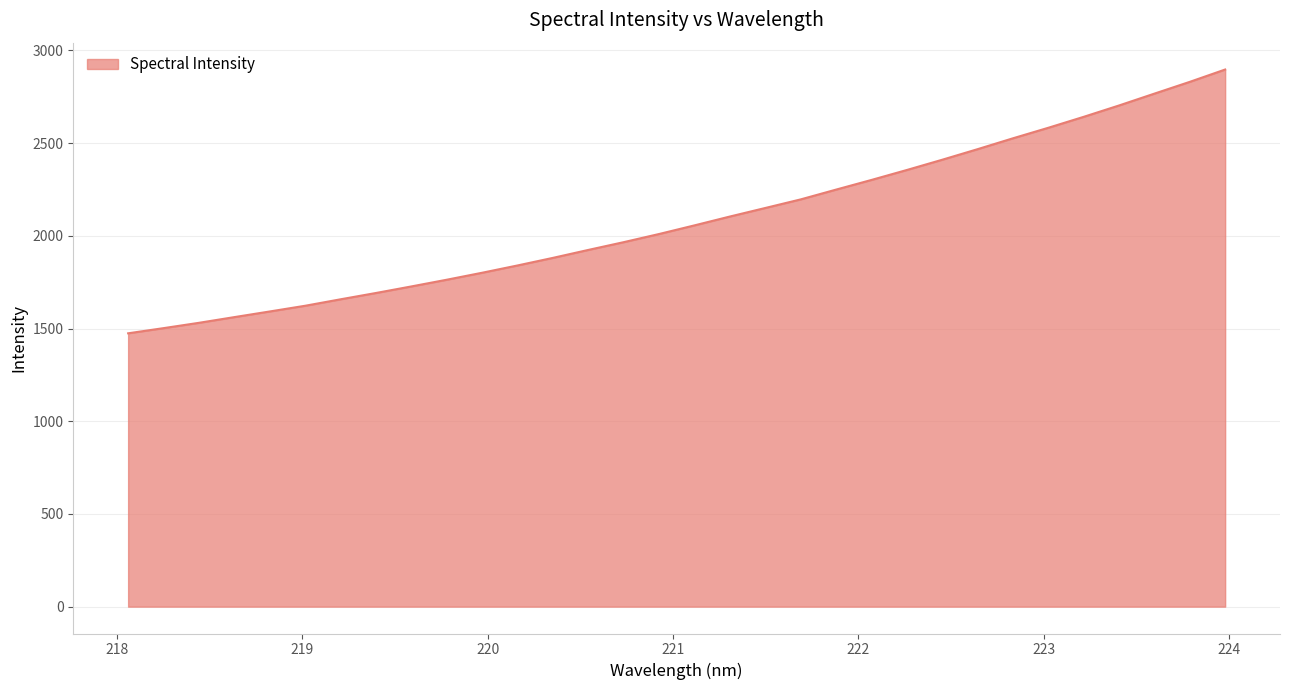

What is the maximum value shown in the chart?

2896.9